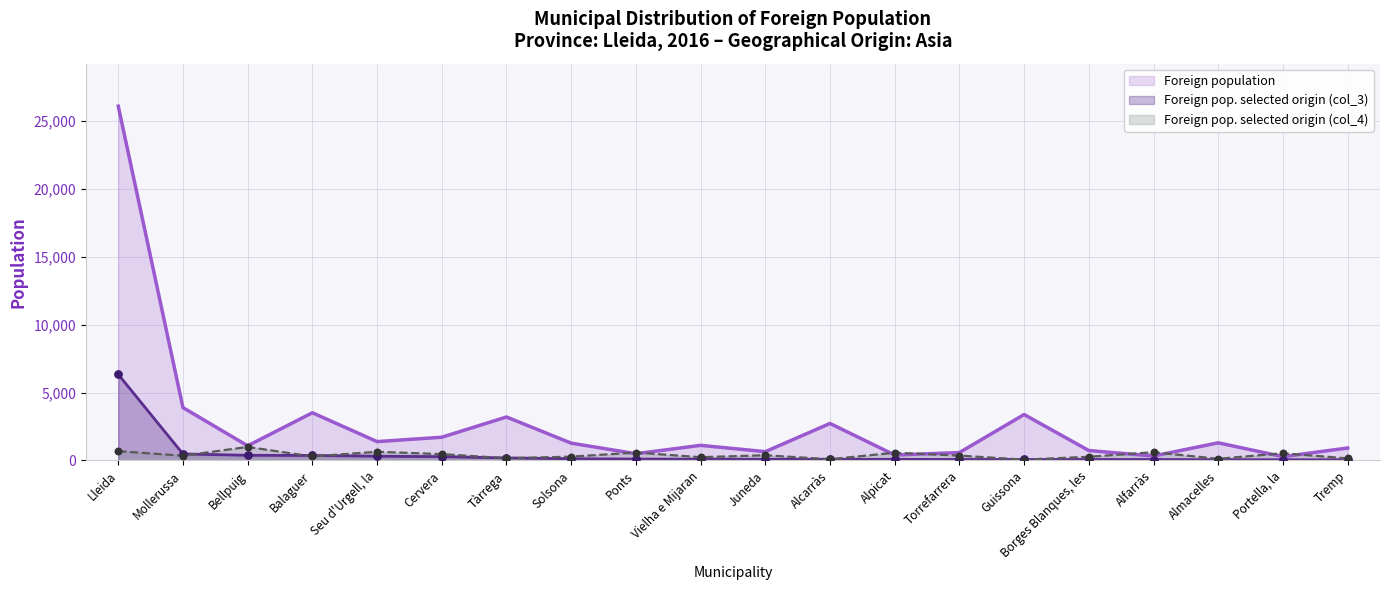

Which series reaches the minimum Y coordinate?

Foreign pop. selected origin (col_3)